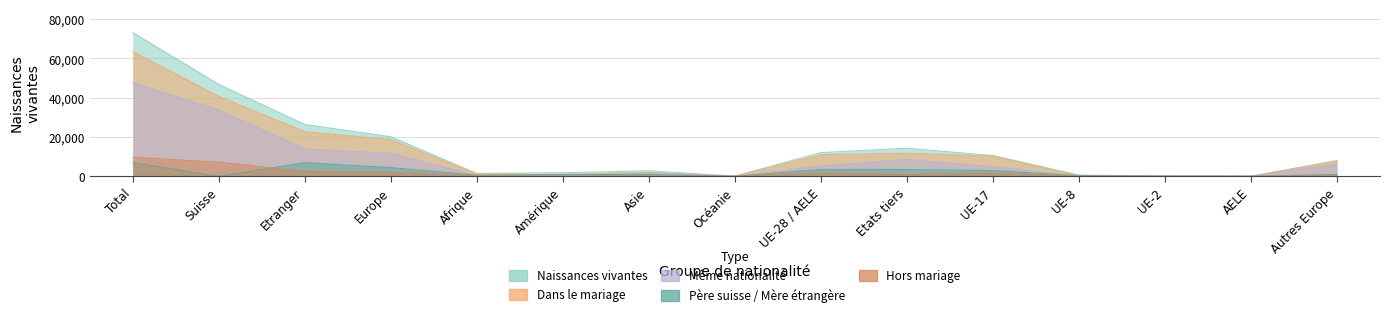

At how many categories does at least one series exceed 27285?

2